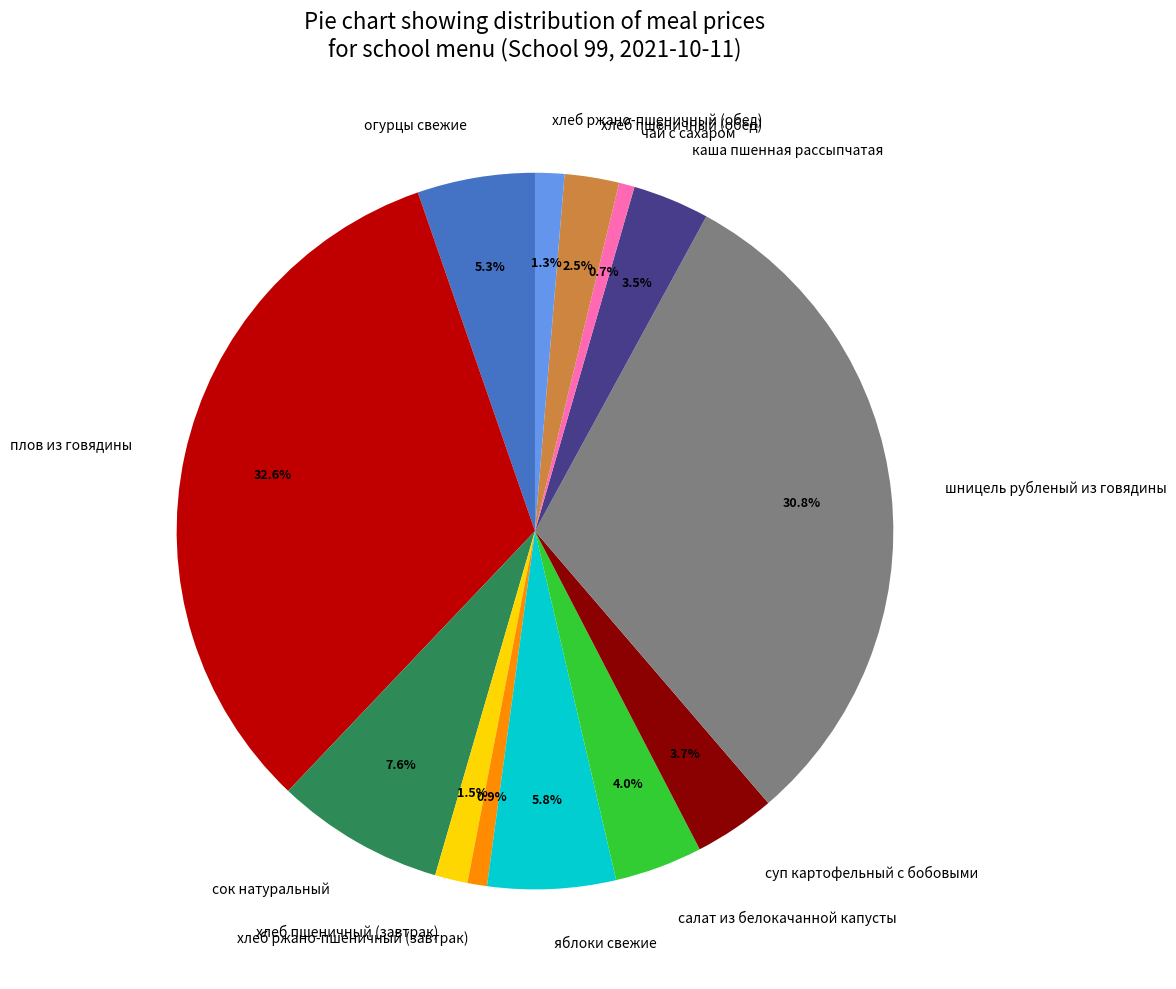

Which category has the biggest portion of the pie?

плов из говядины